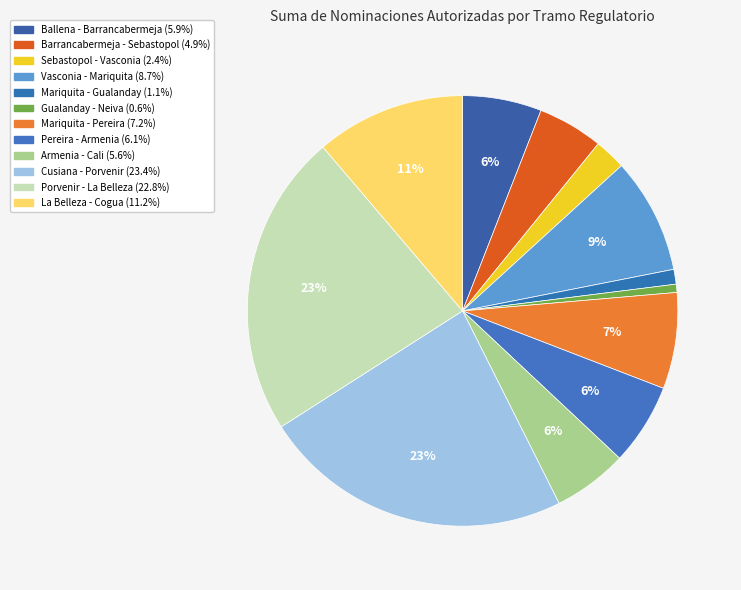

What is the largest slice in the pie chart?

Cusiana - Porvenir